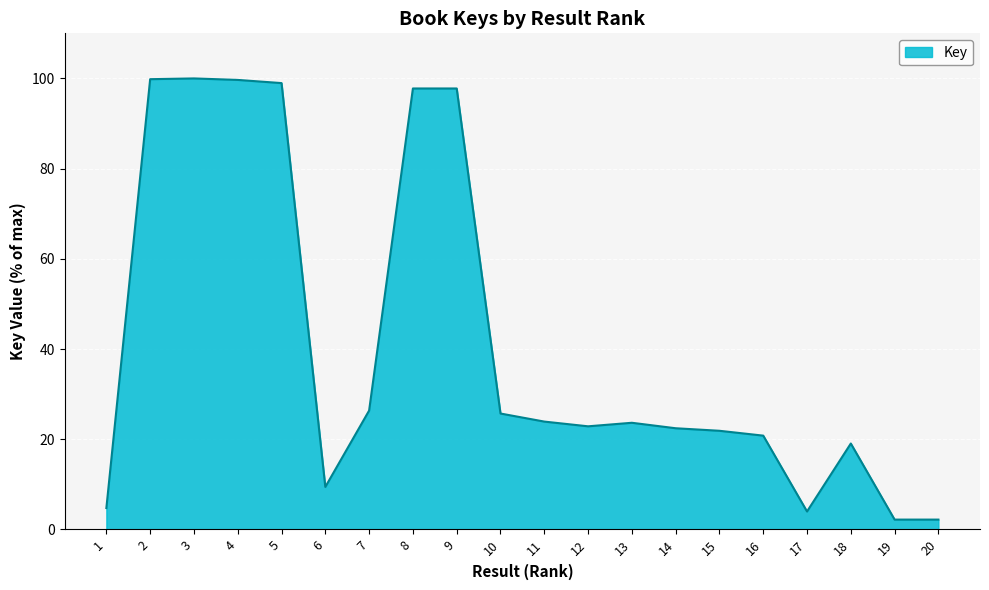

What is the maximum value shown in the chart?

100.0